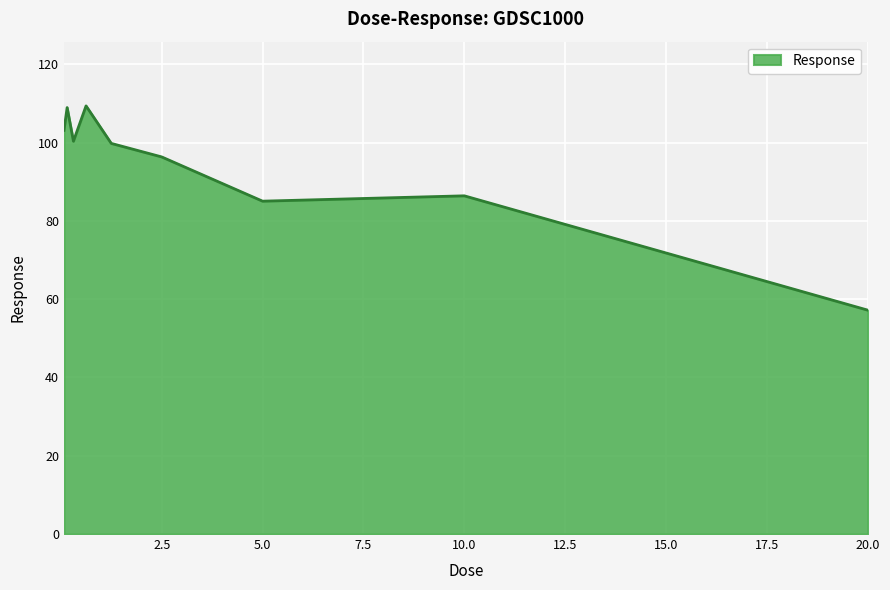

What is the greatest value displayed?

109.4